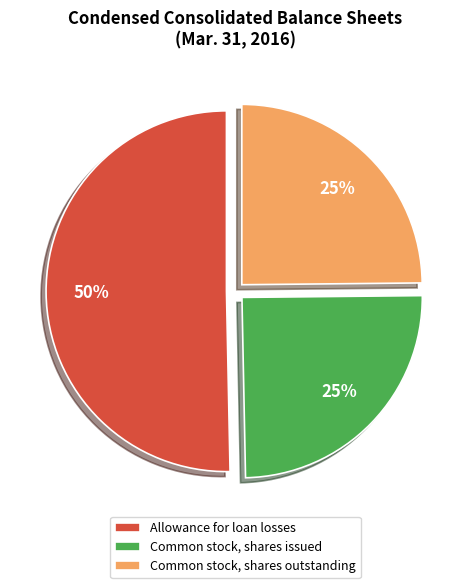

True or false: Common stock, shares issued accounts for 38% of the total.

False